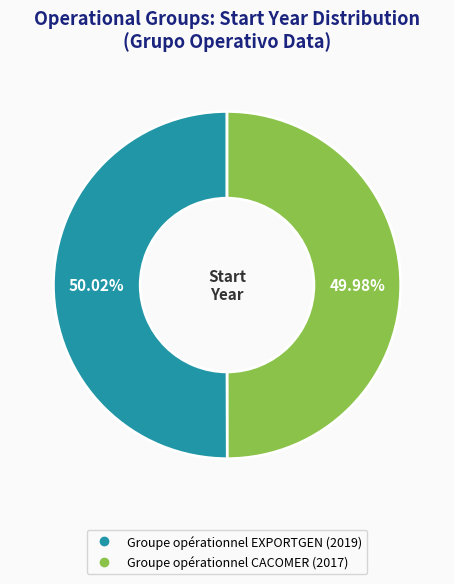

True or false: Groupe opérationnel EXPORTGEN accounts for 50% of the total.

True